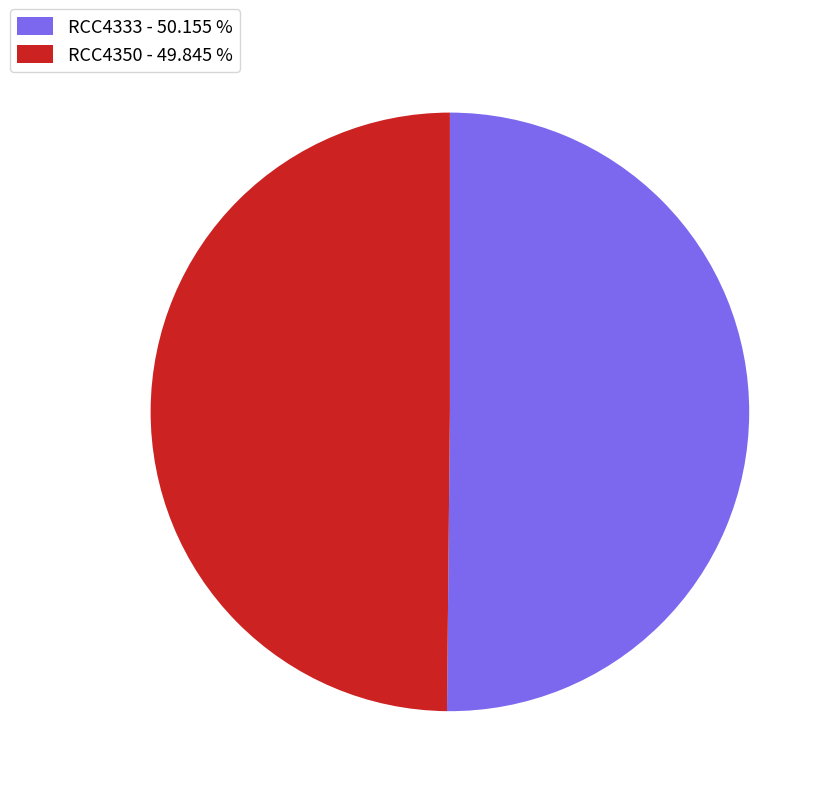

True or false: RCC4350 accounts for 50% of the total.

True